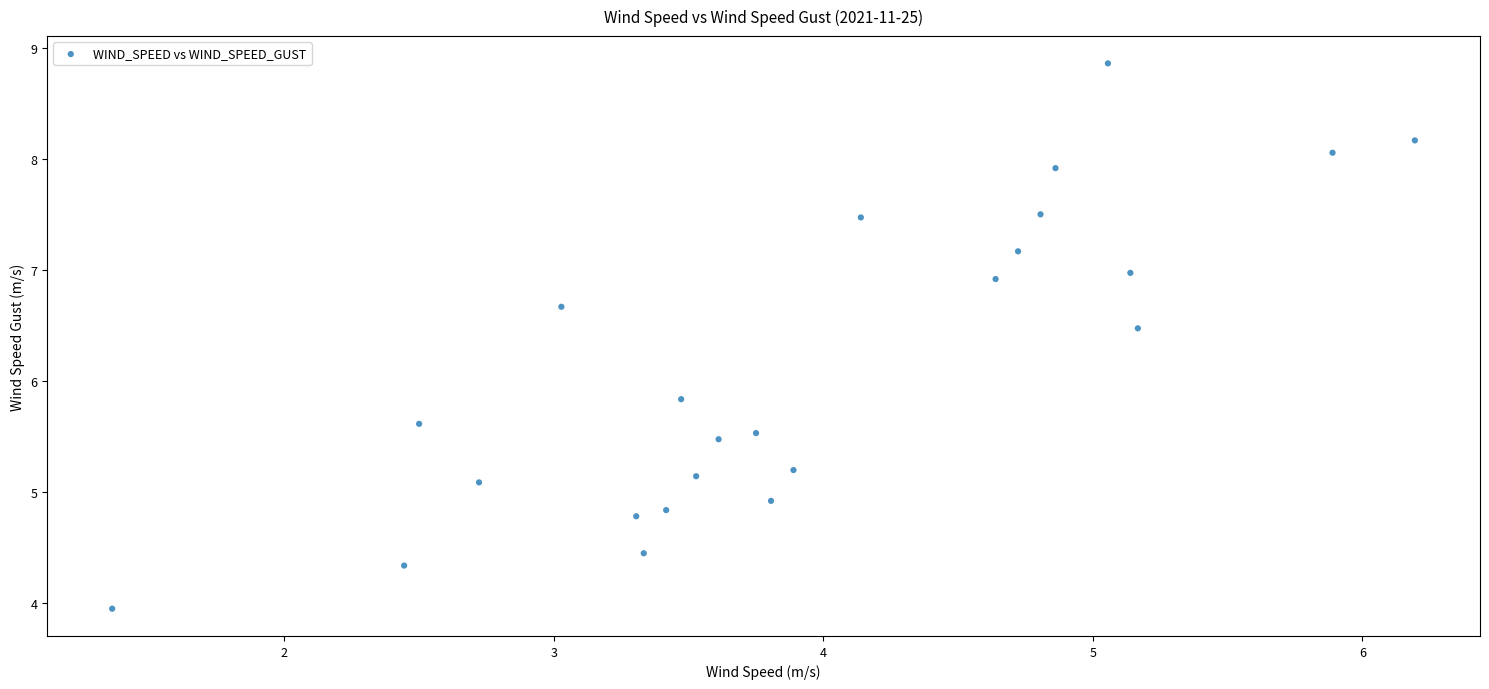

What is the range of X values (max minus min)?

4.8